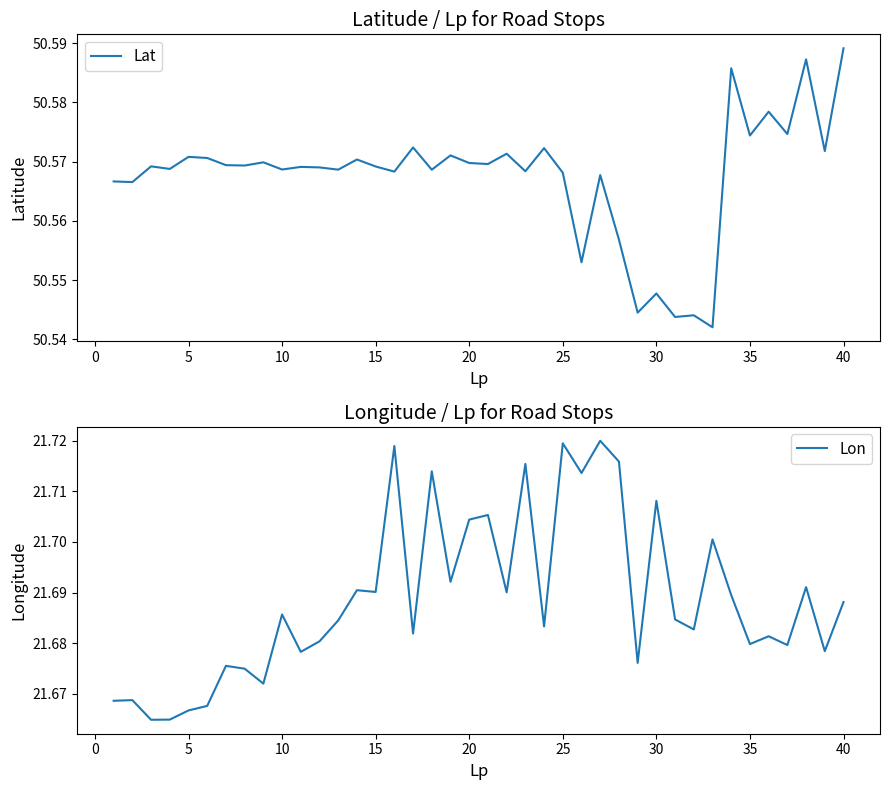

How many distinct data groups are displayed?

2